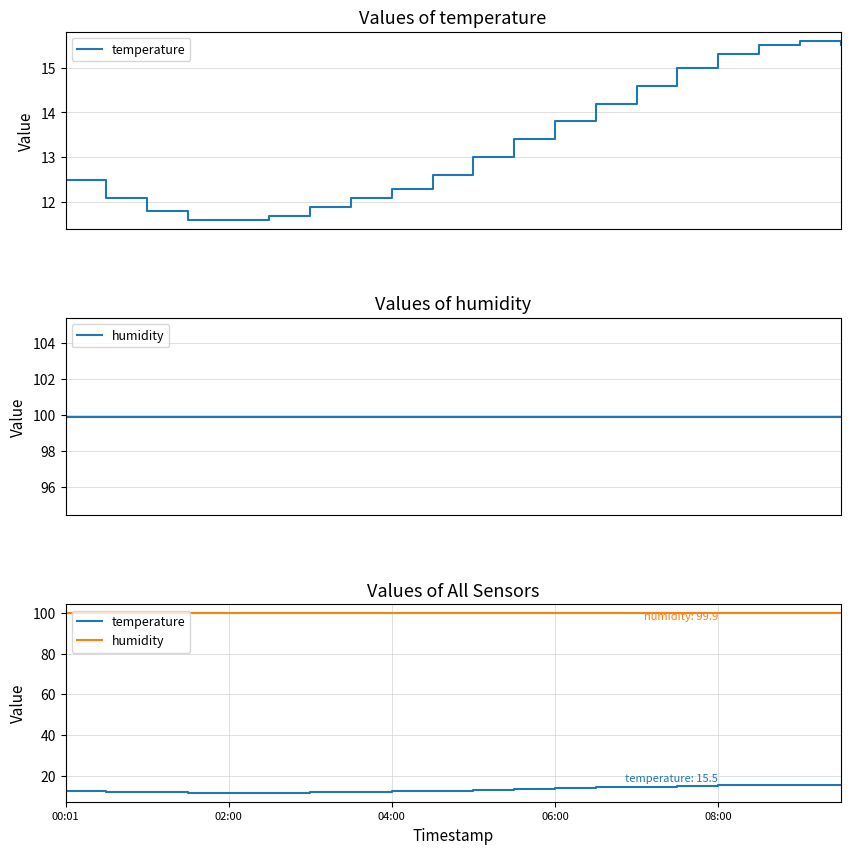

What is the spread (max minus min) of values at 14?

85.3